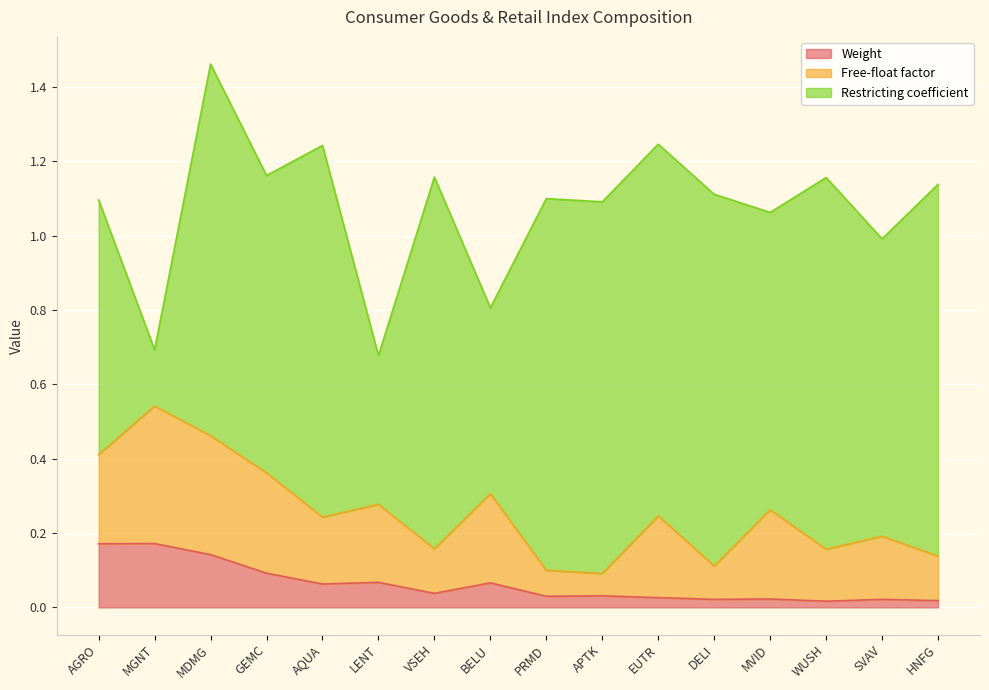

True or false: Weight and Free-float factor intersect in this chart.

False